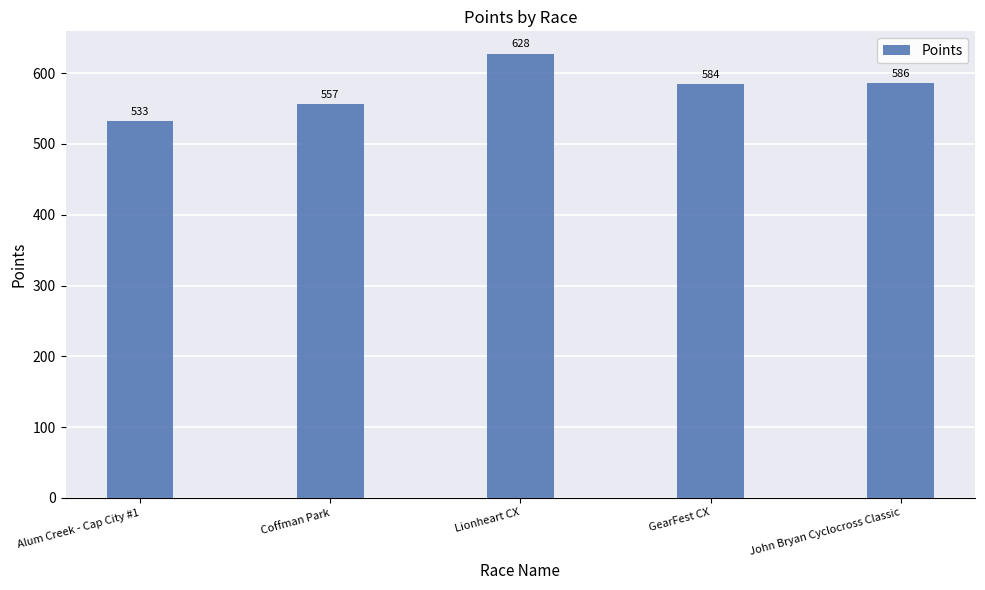

What value does the data have at Alum Creek - Cap City #1?

532.7